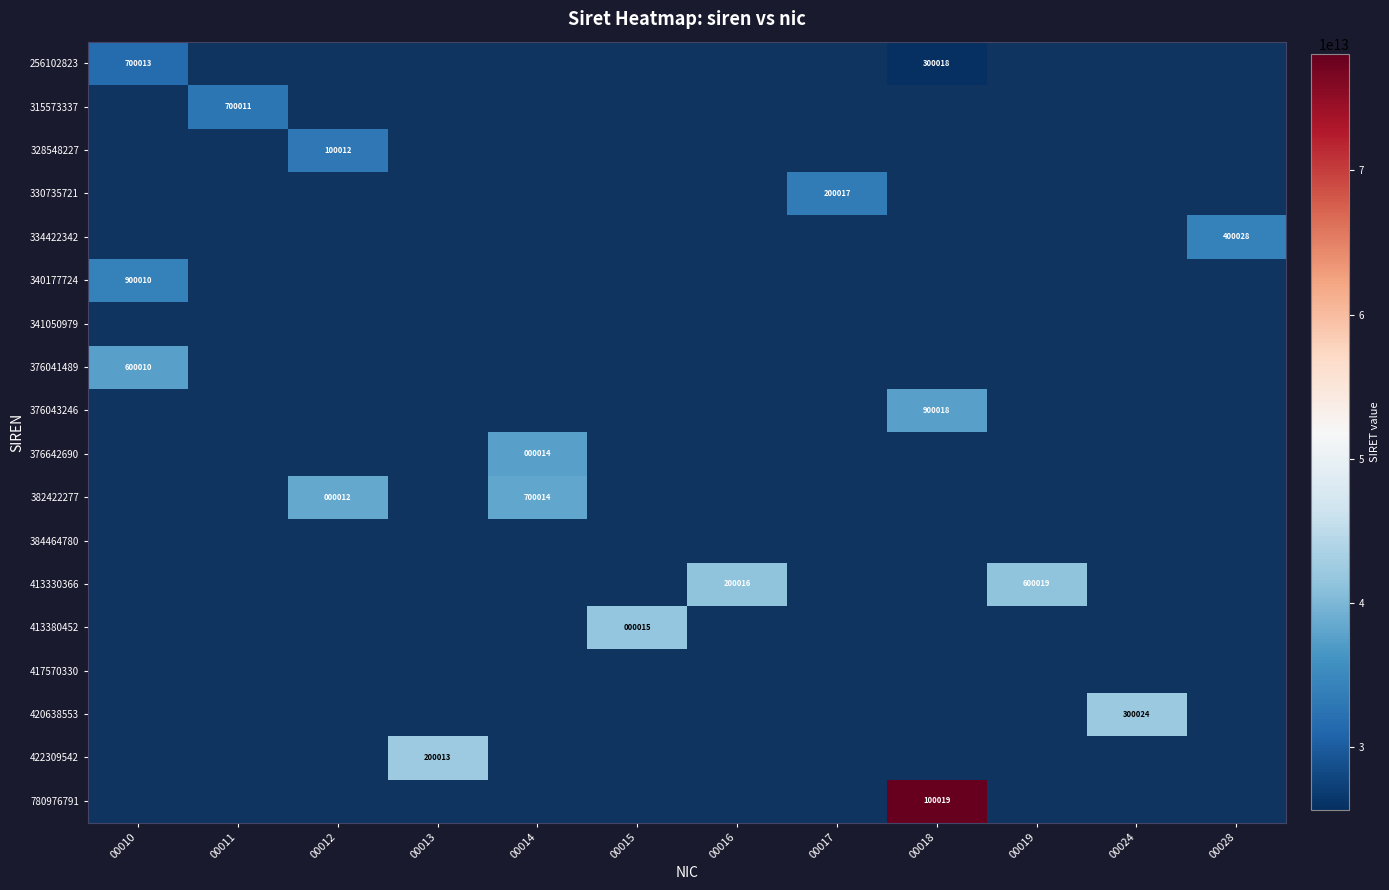

Count the number of data series in this chart.

18